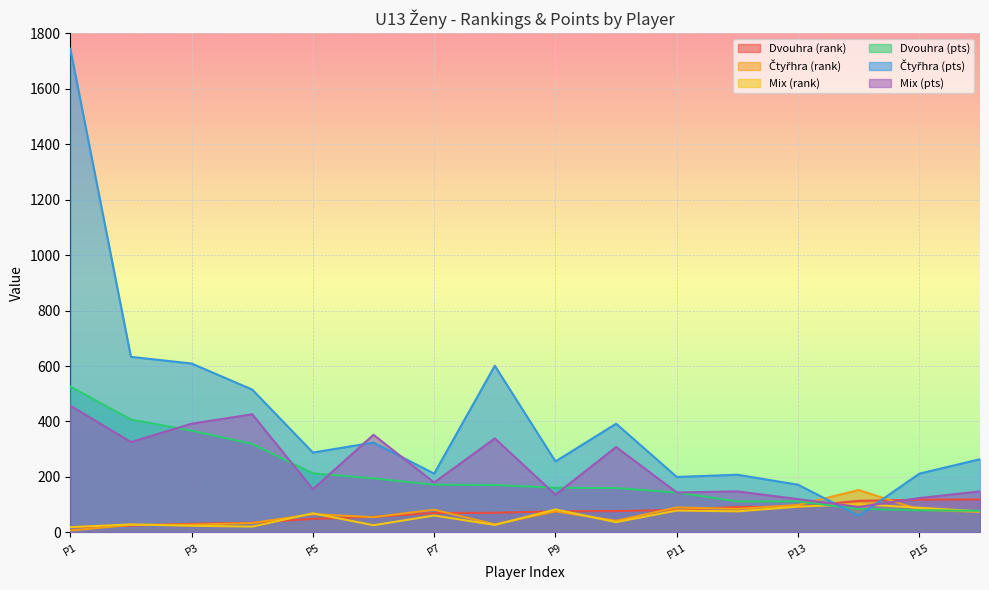

What value does the Dvouhra (rank) series have at Jižní Morava, to the nearest 5?

90